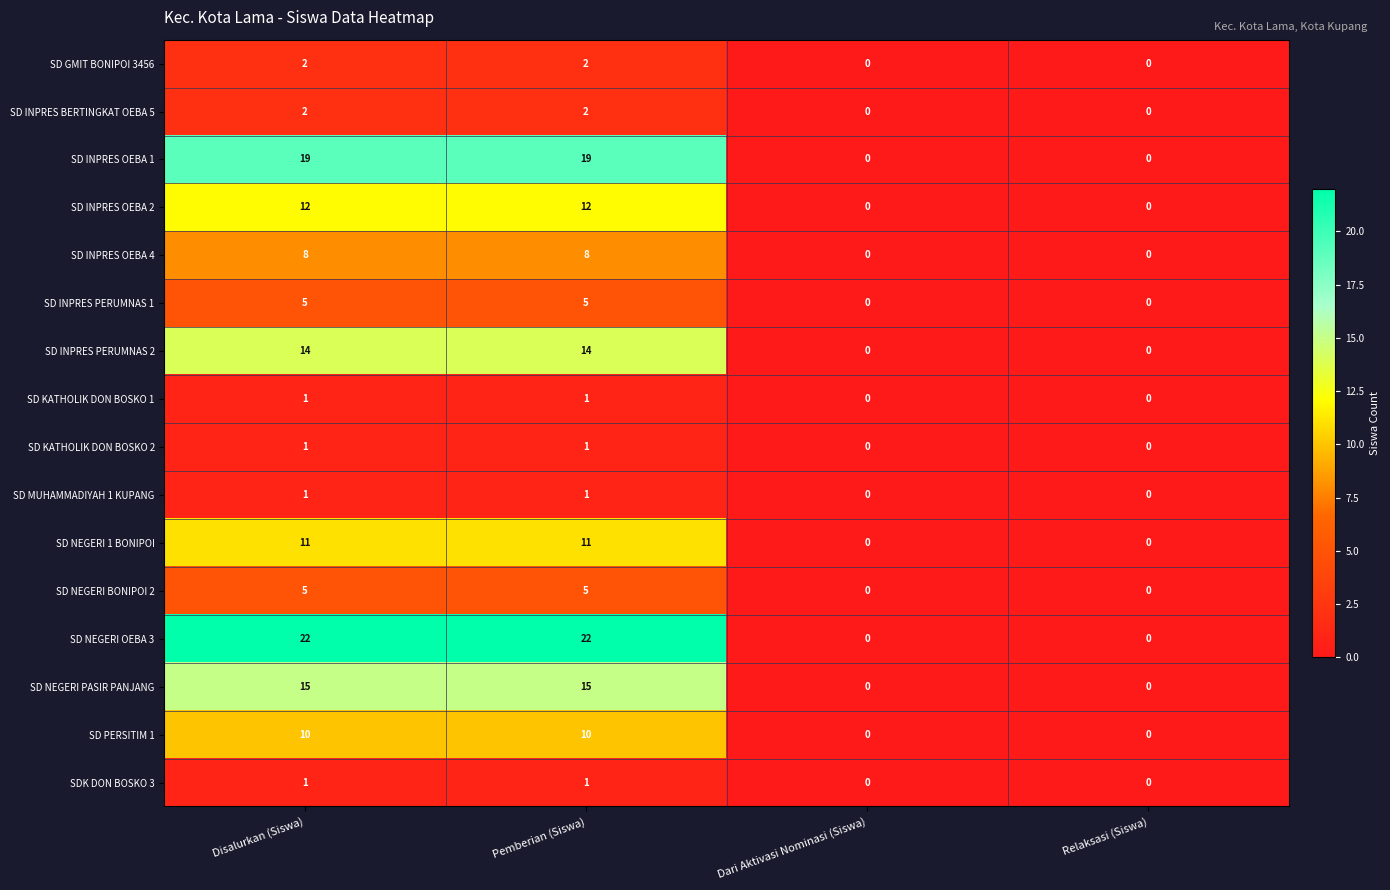

How many data points does each series have?

4